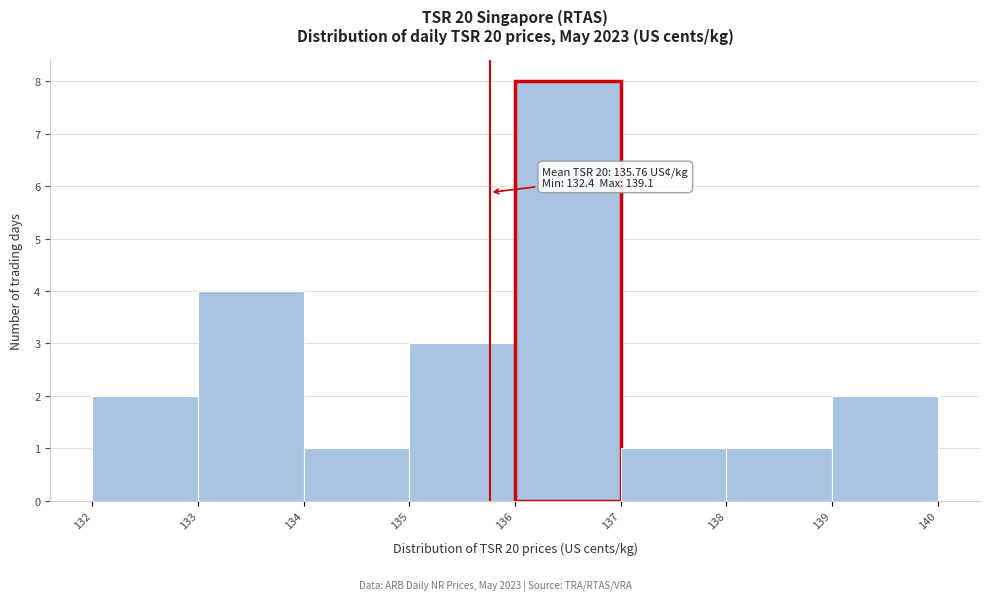

Which range on the x-axis has the tallest bar?

136 to 137